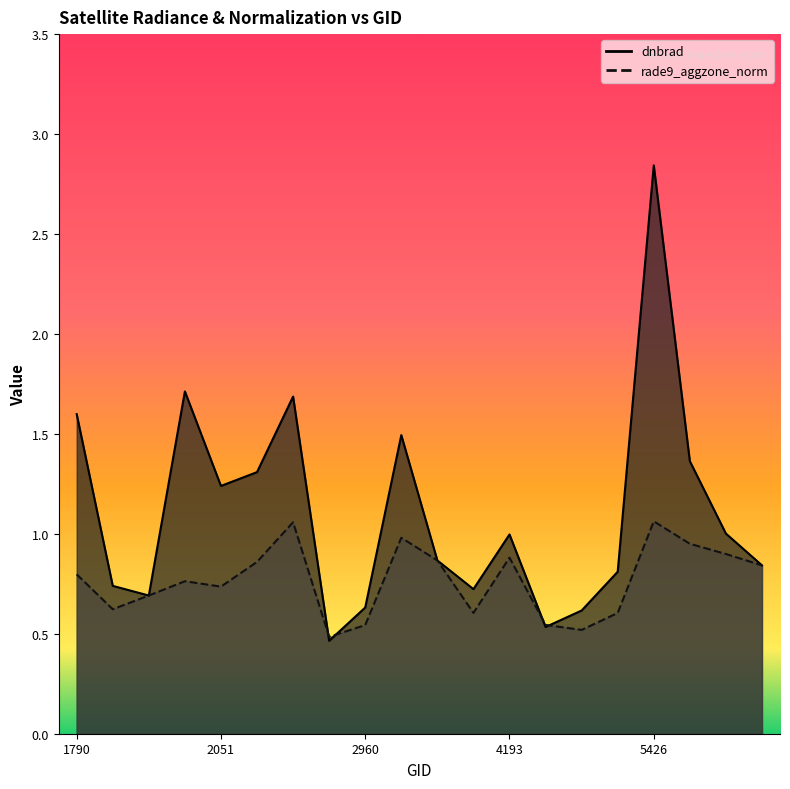

True or false: rade9_aggzone_norm has a value of 0.5 at 5318.

True